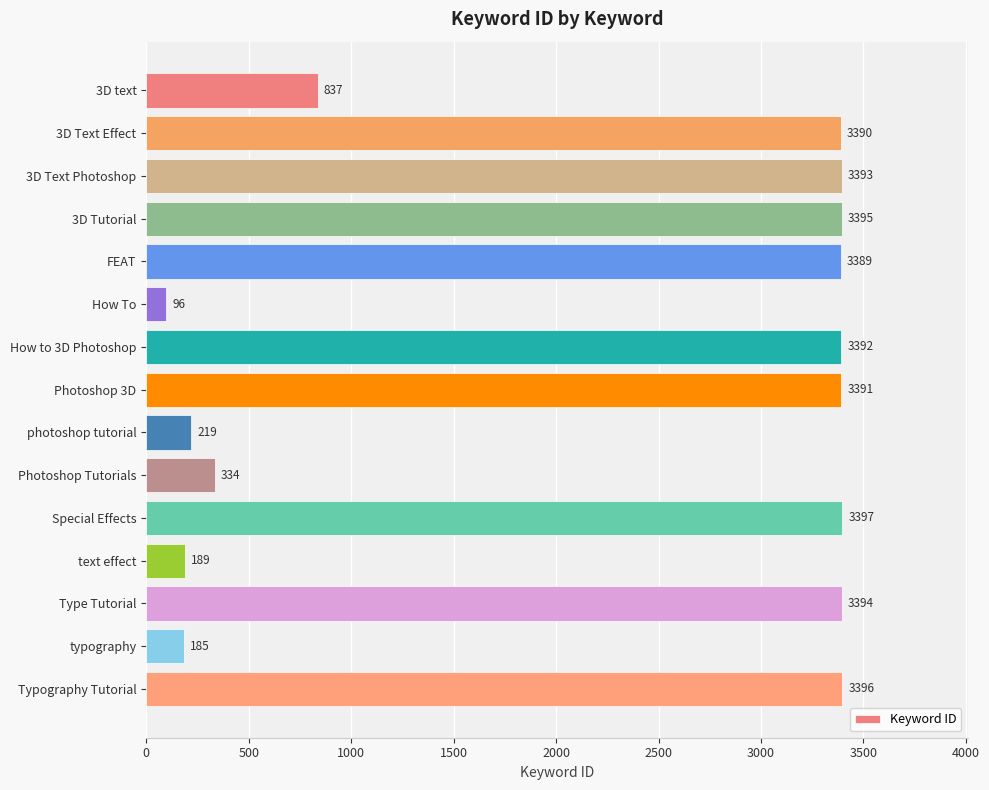

How many values are below 3390?

7